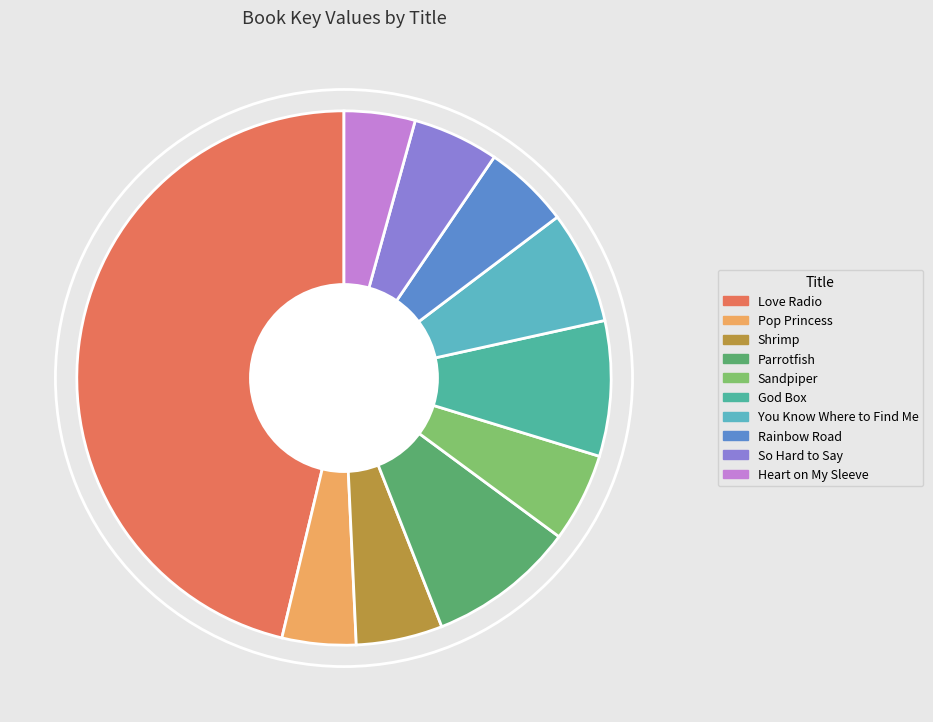

How many segments does this pie chart have?

10